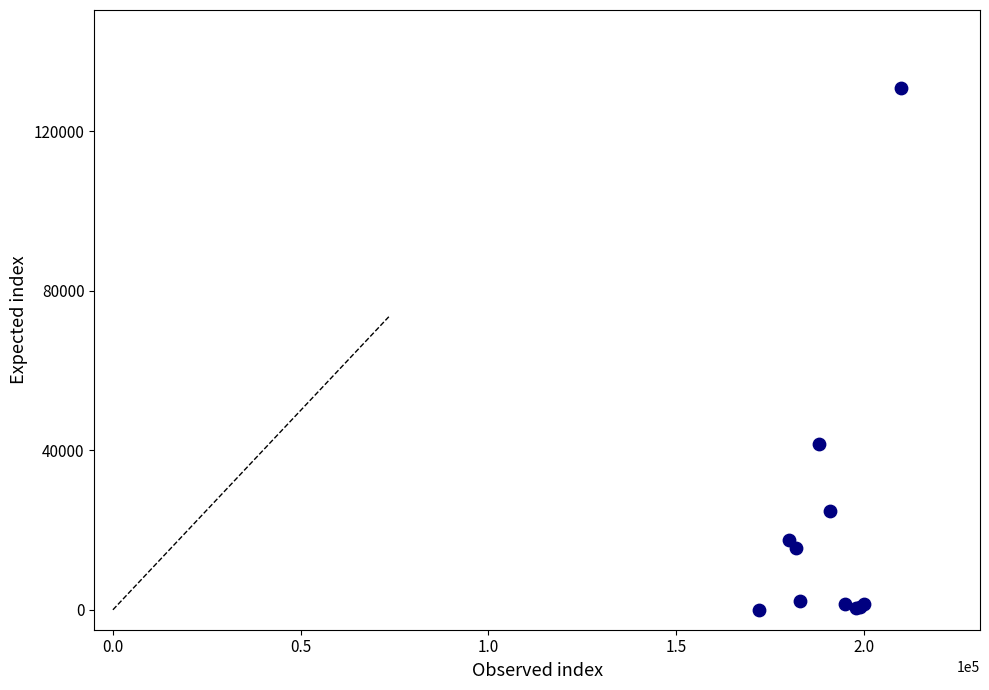

What Y value in the scatter plot is closest to 65440?

41460